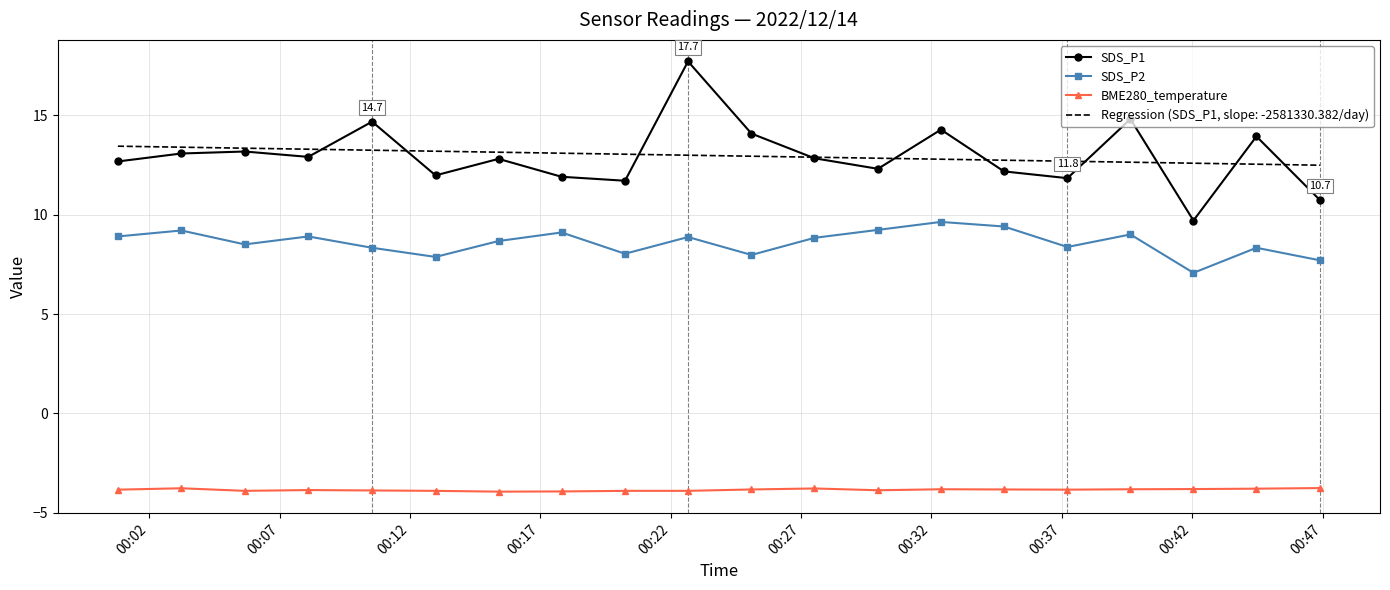

What is the minimum value for BME280_temperature?

-3.9